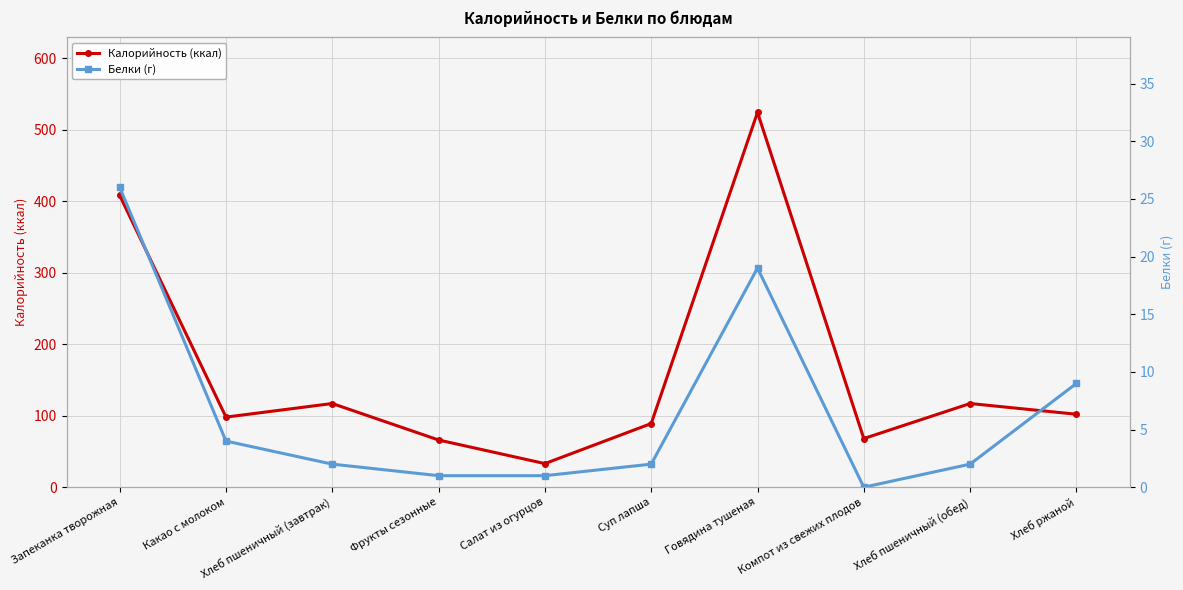

The Калорийность (ккал) series shows 20 at Суп лапша. True or false?

False